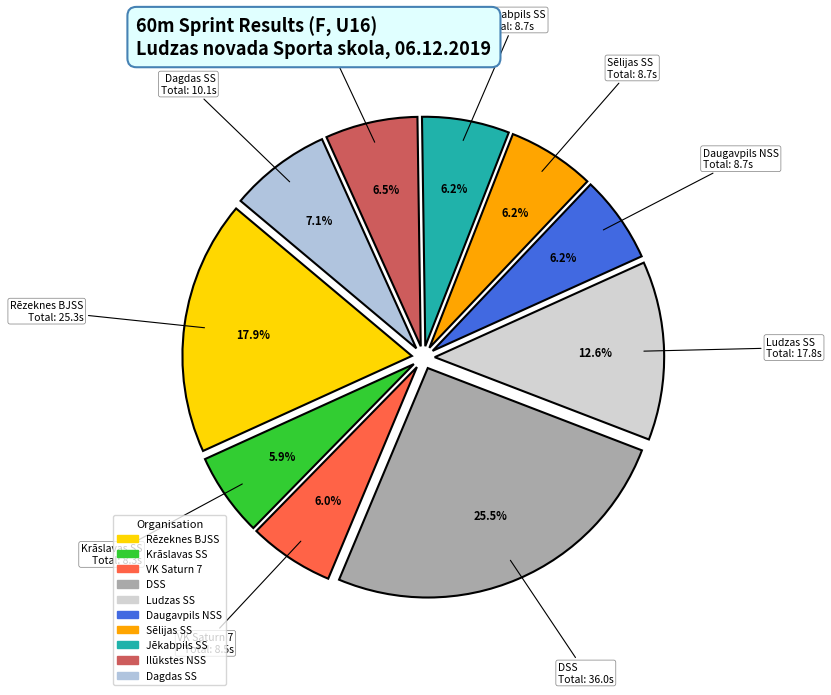

Is there any slice that represents more than half of the pie?

No